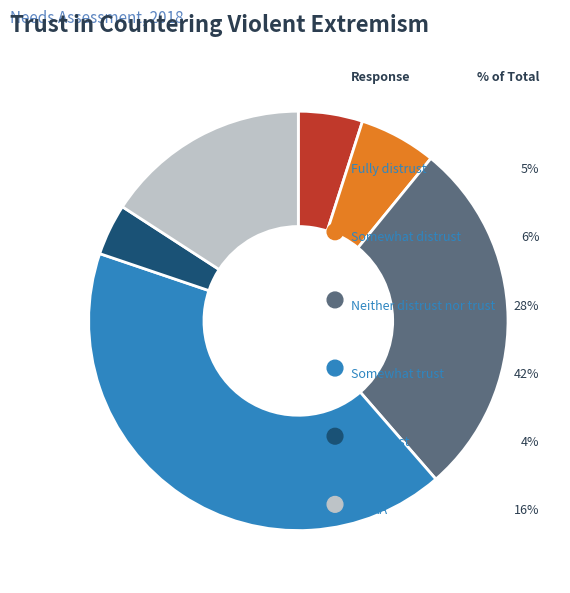

Count the number of slices in the pie.

6